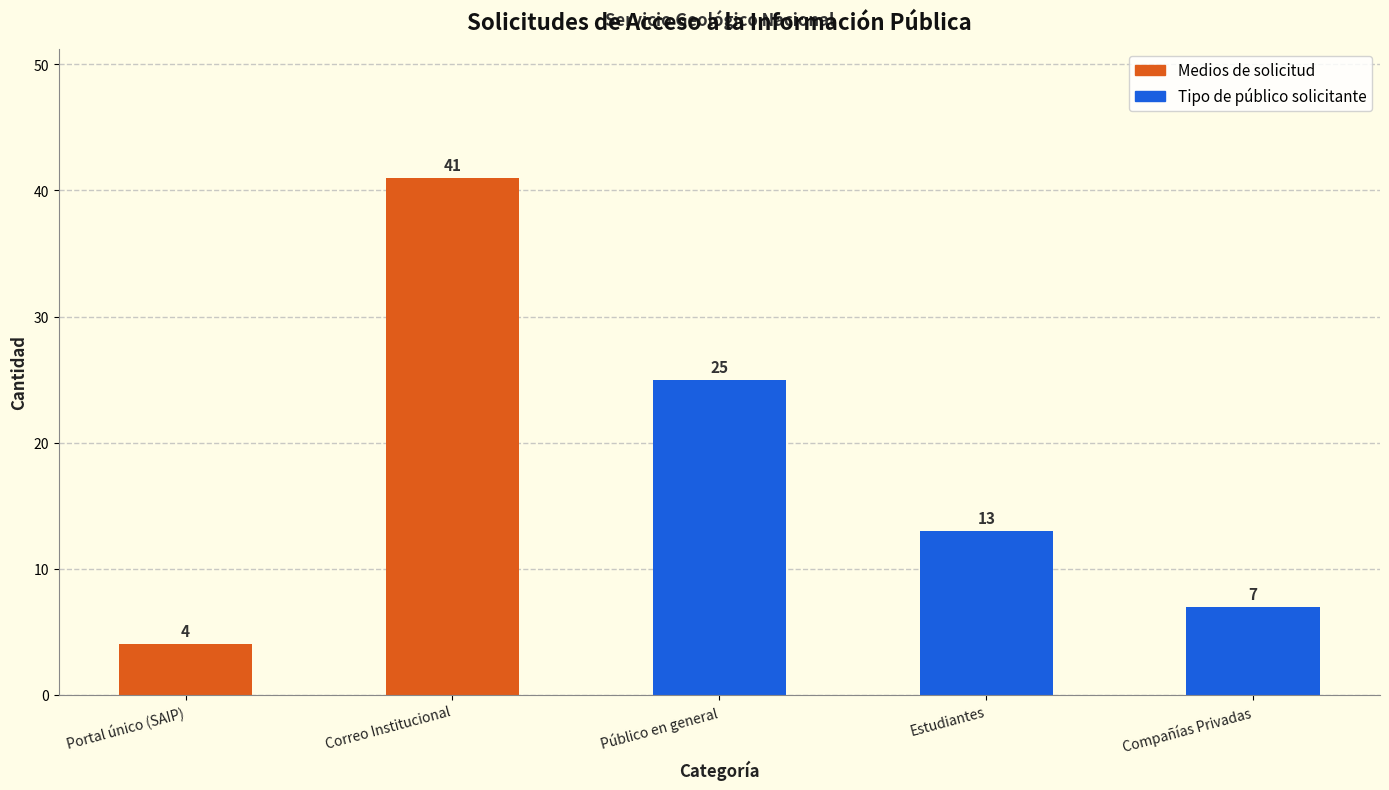

Is it true that the value at Estudiantes is 18?

False